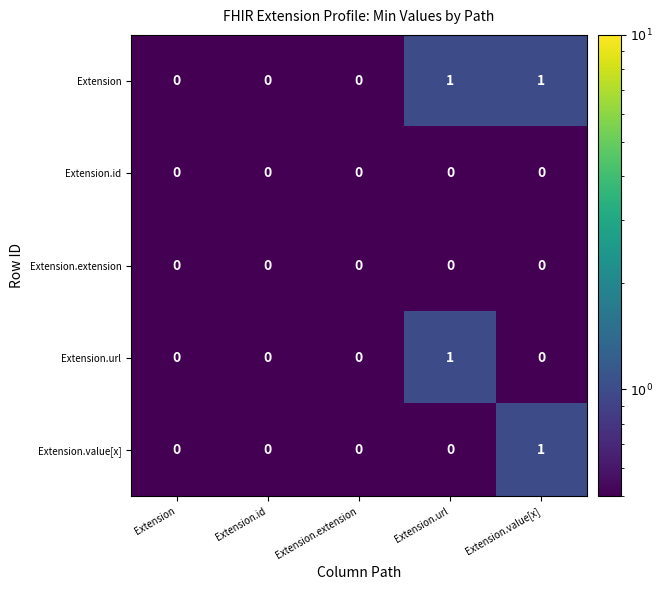

How many Extension.url values are between 0 and 1?

5